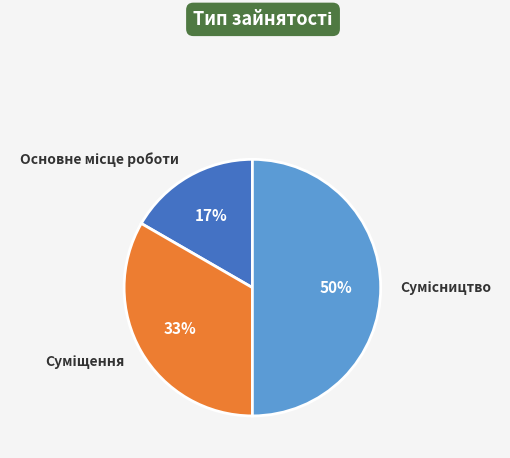

To the nearest percent, what is the average slice percentage?

33%